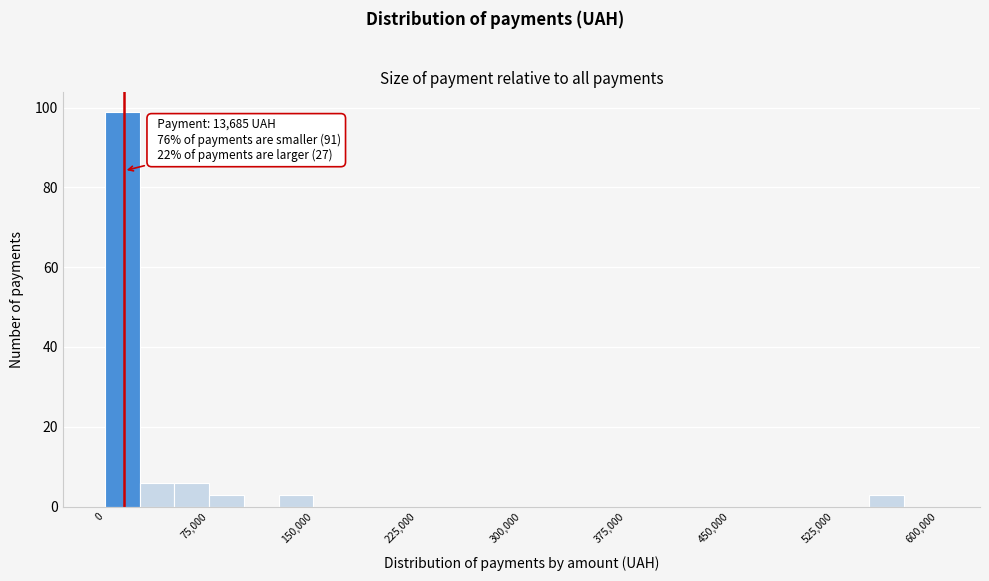

Around what value on the x-axis is the tallest bar? Give the approximate position of its centre, as read against the axis.

10000